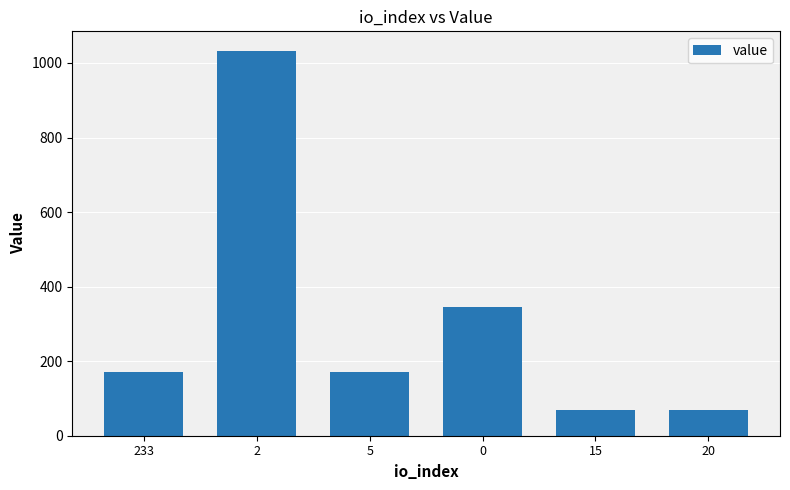

The chart shows a value of 68.4 at 15. True or false?

True